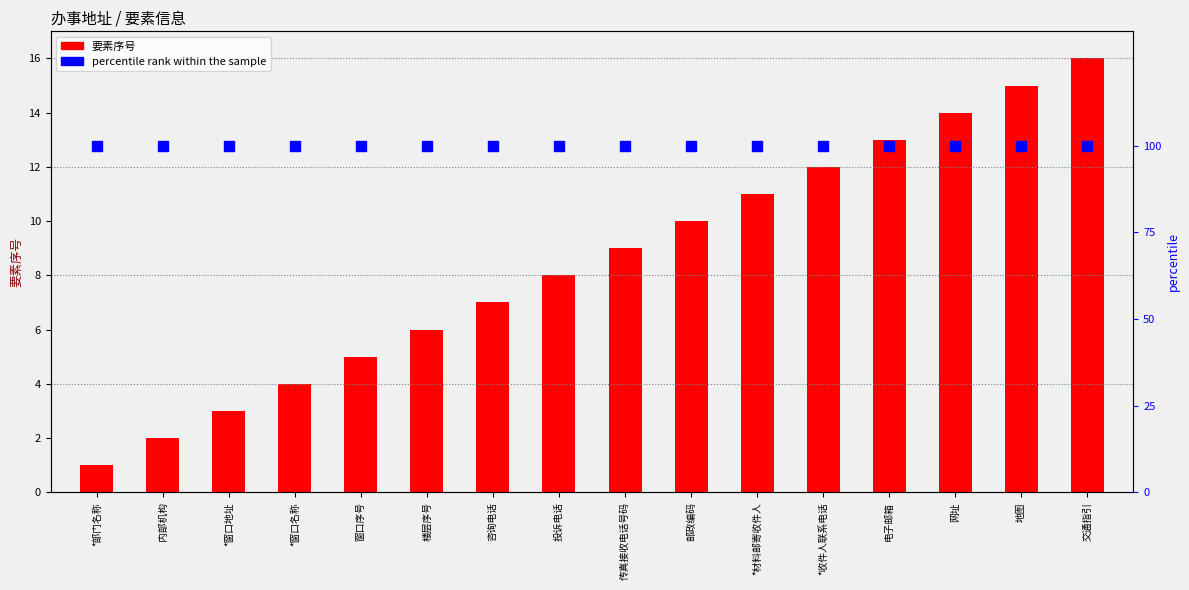

Is the value of 要素序号 at *窗口地址 greater than the value of percentile rank within the sample at 投诉电话?

No